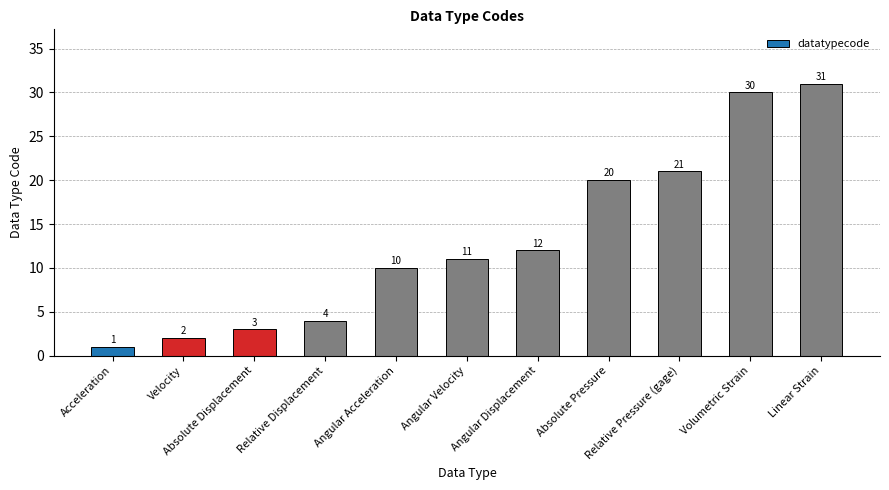

Which label corresponds to the smallest value in the chart?

Acceleration